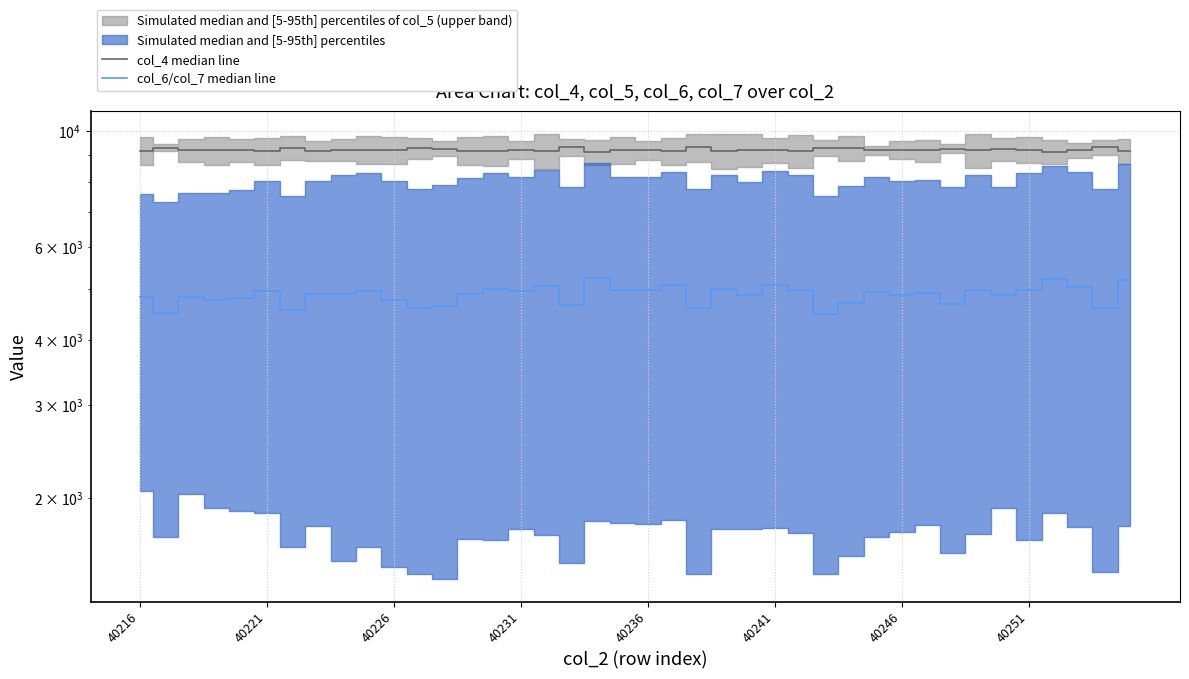

True or false: col_6/col_7 median line and col_4 median line intersect in this chart.

False